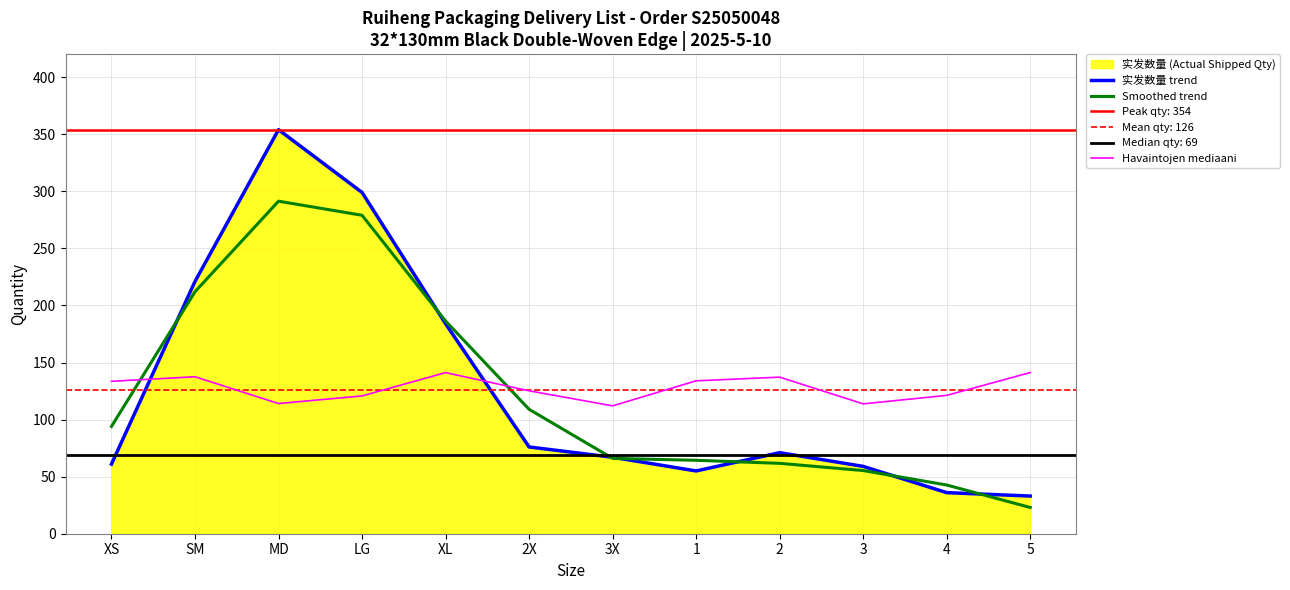

At LG, list the series in order from smallest to largest.

Havaintojen mediaani, Smoothed trend, 实发数量 trend